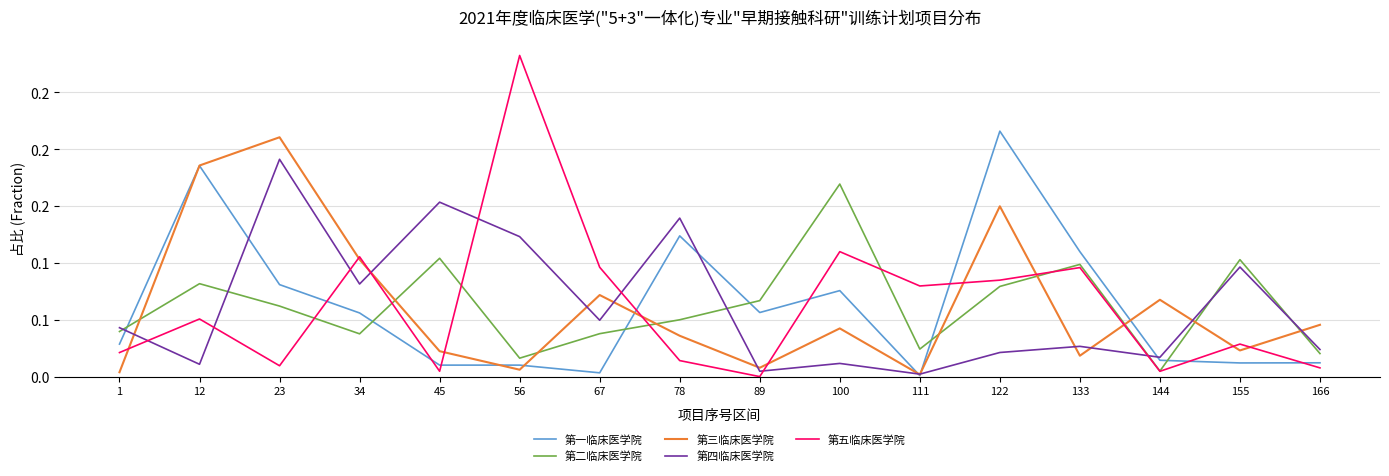

Does the chart have visible grid lines?

Yes